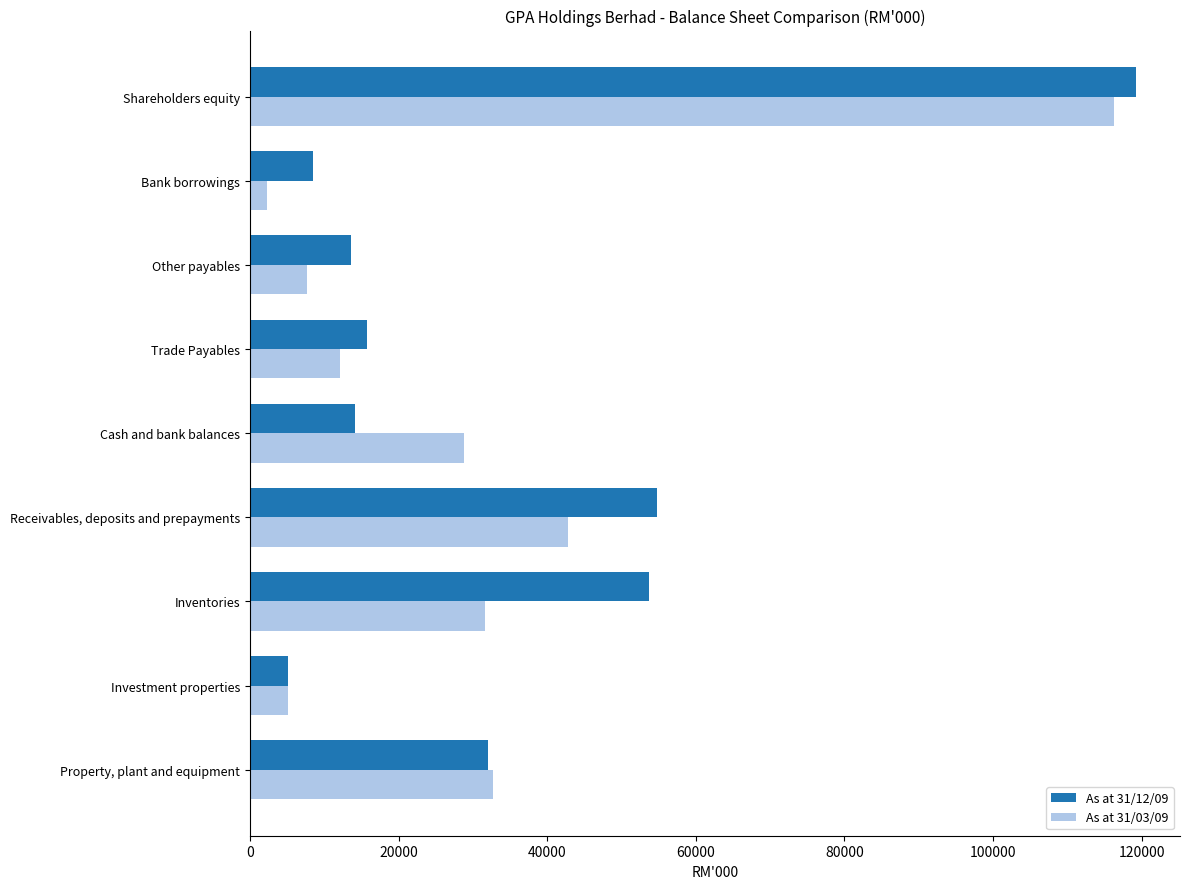

What are all the series names shown in the legend?

As at 31/12/09, As at 31/03/09